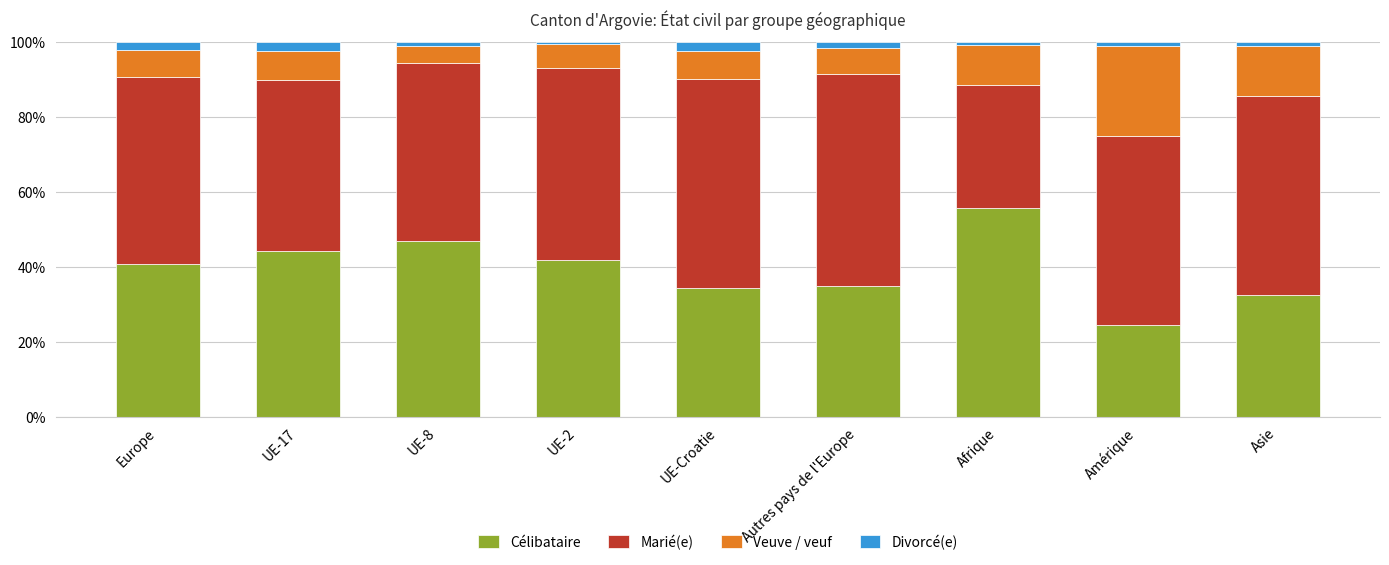

What is the lowest value of the Célibataire series?

24.5